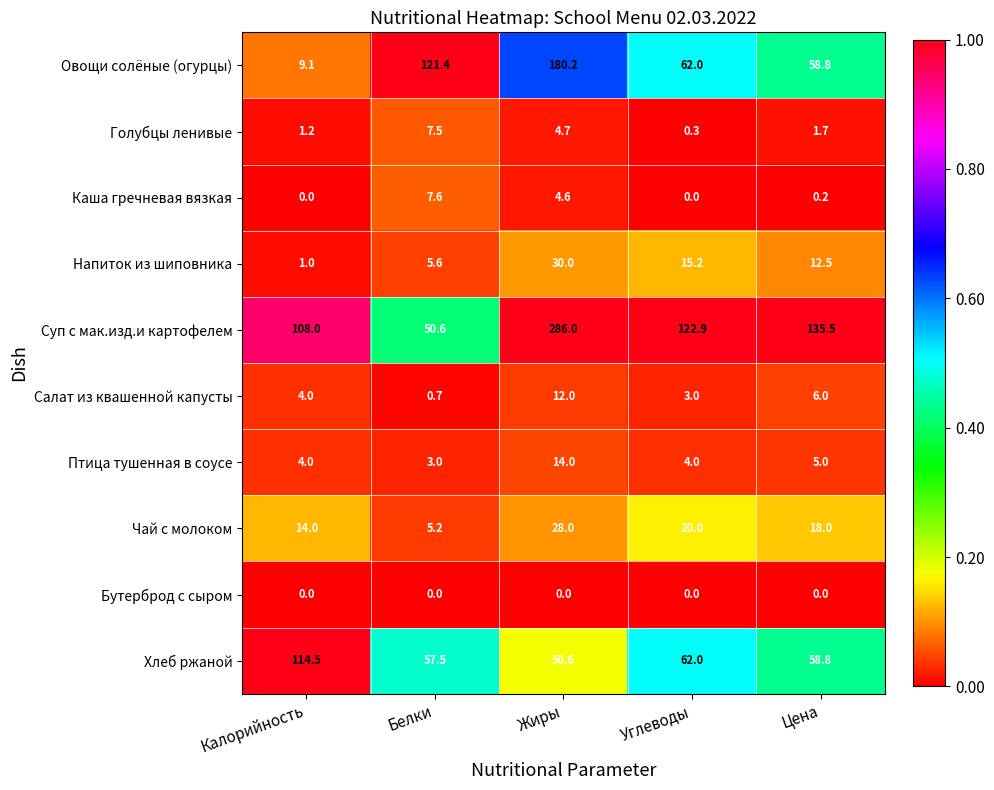

What is the spread (max minus min) of values at Цена?

135.5